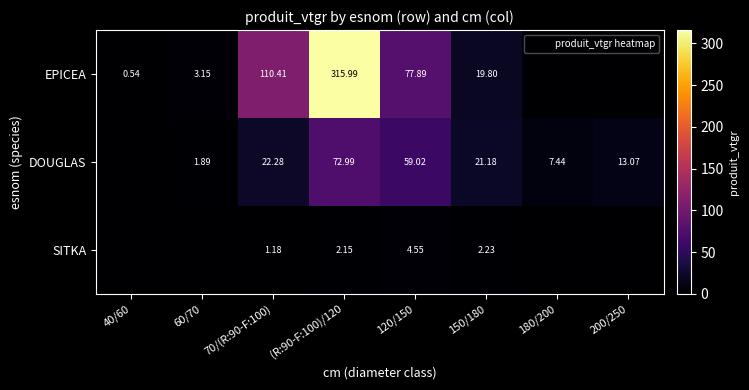

True or false: SITKA has a value of 0.0 at 60/70.

True